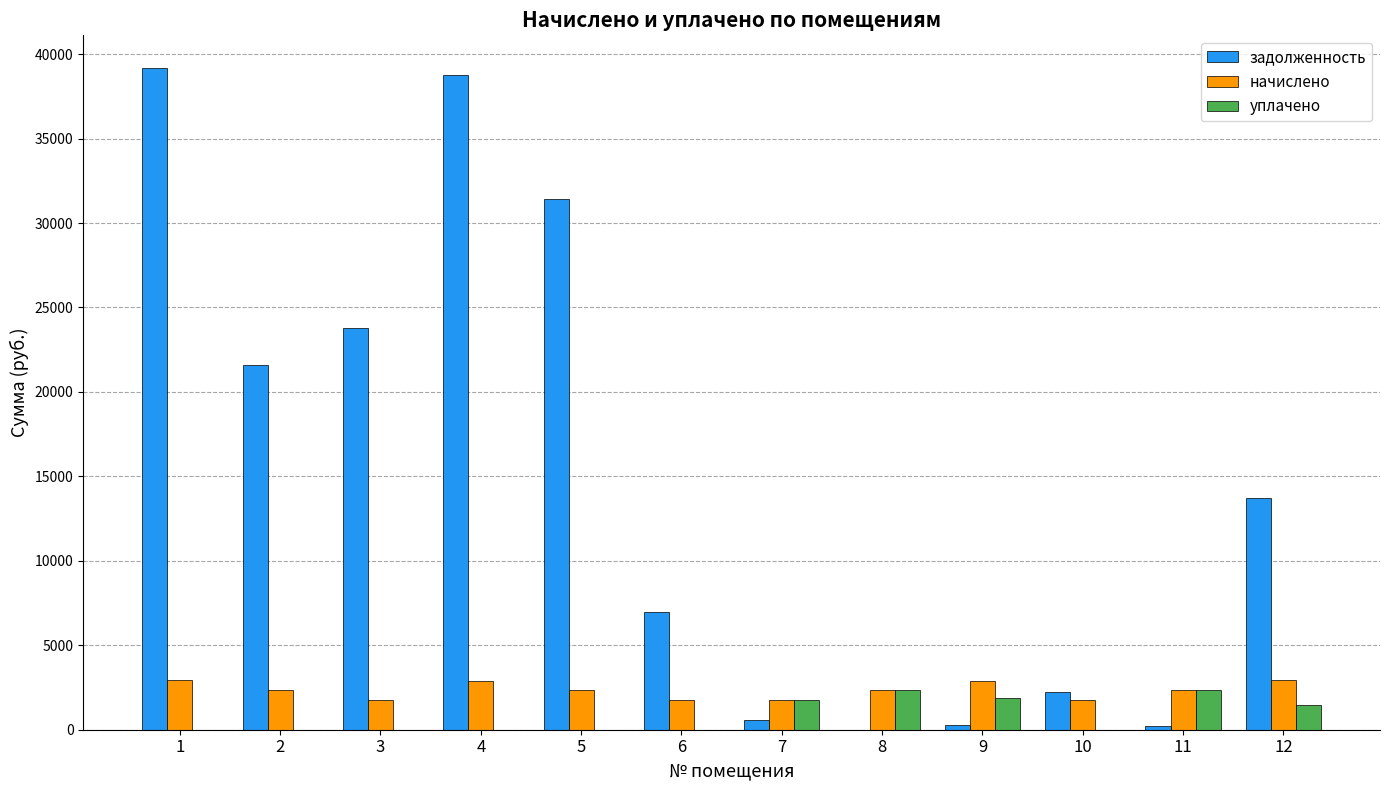

Which series changed the most between 5 and 6?

задолженность